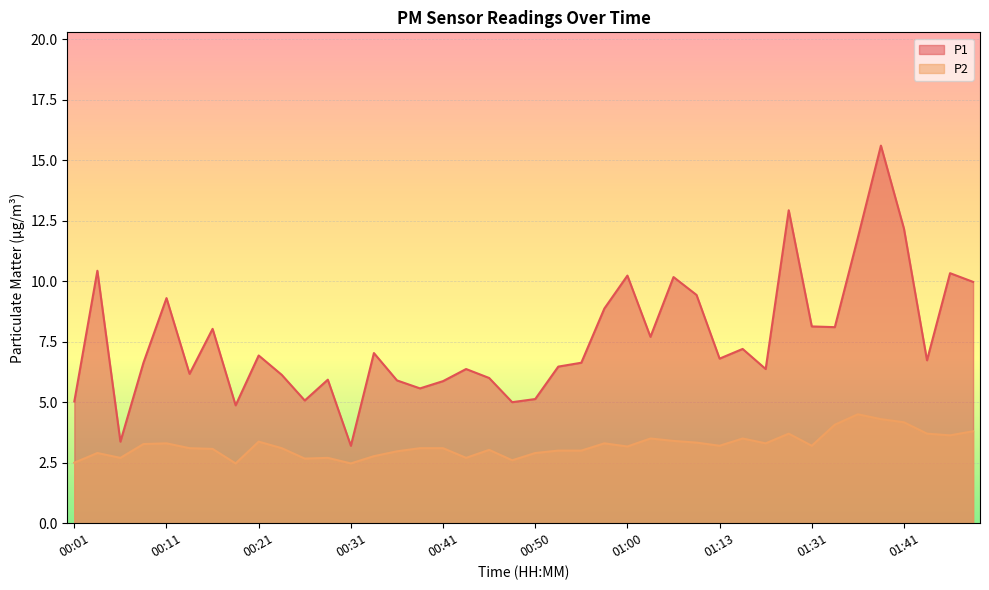

At which label does P1 first exceed 6?

00:04